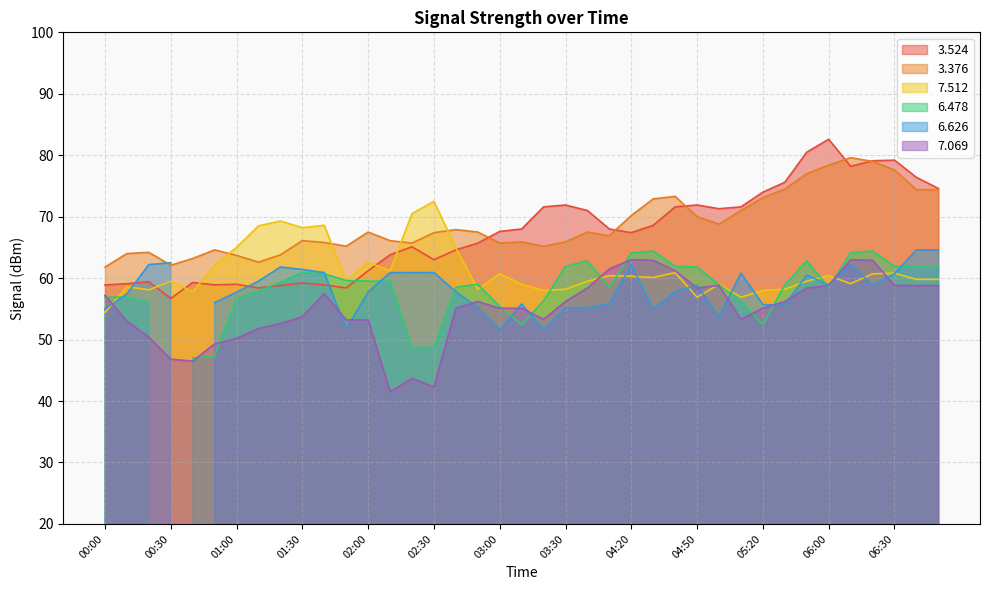

Count the number of categories in the chart.

39